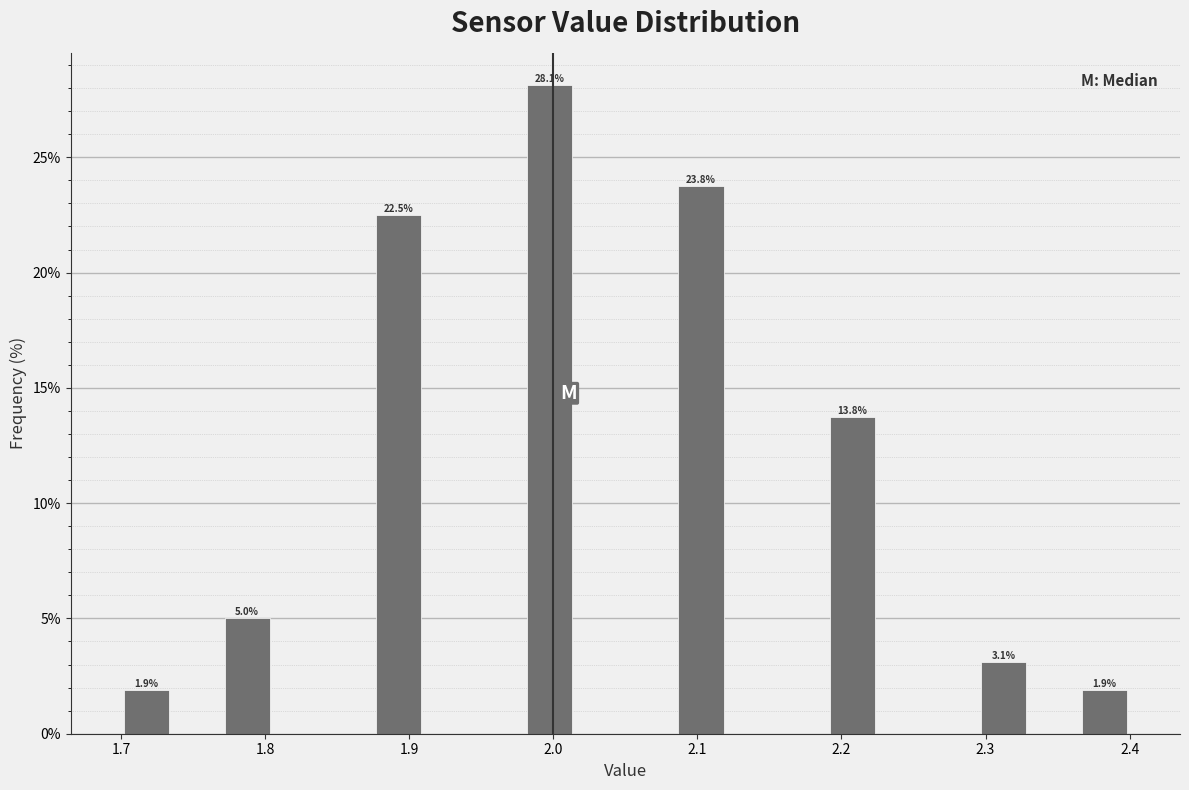

Around what value on the x-axis is the tallest bar? Give the approximate position of its centre, as read against the axis.

2.00